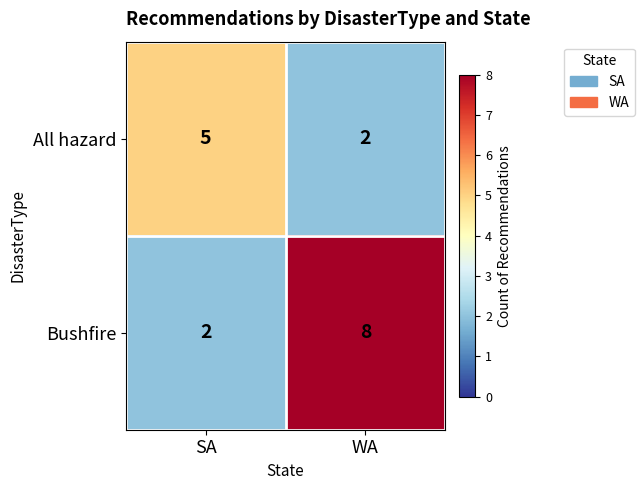

What is the sum of all Bushfire values?

10